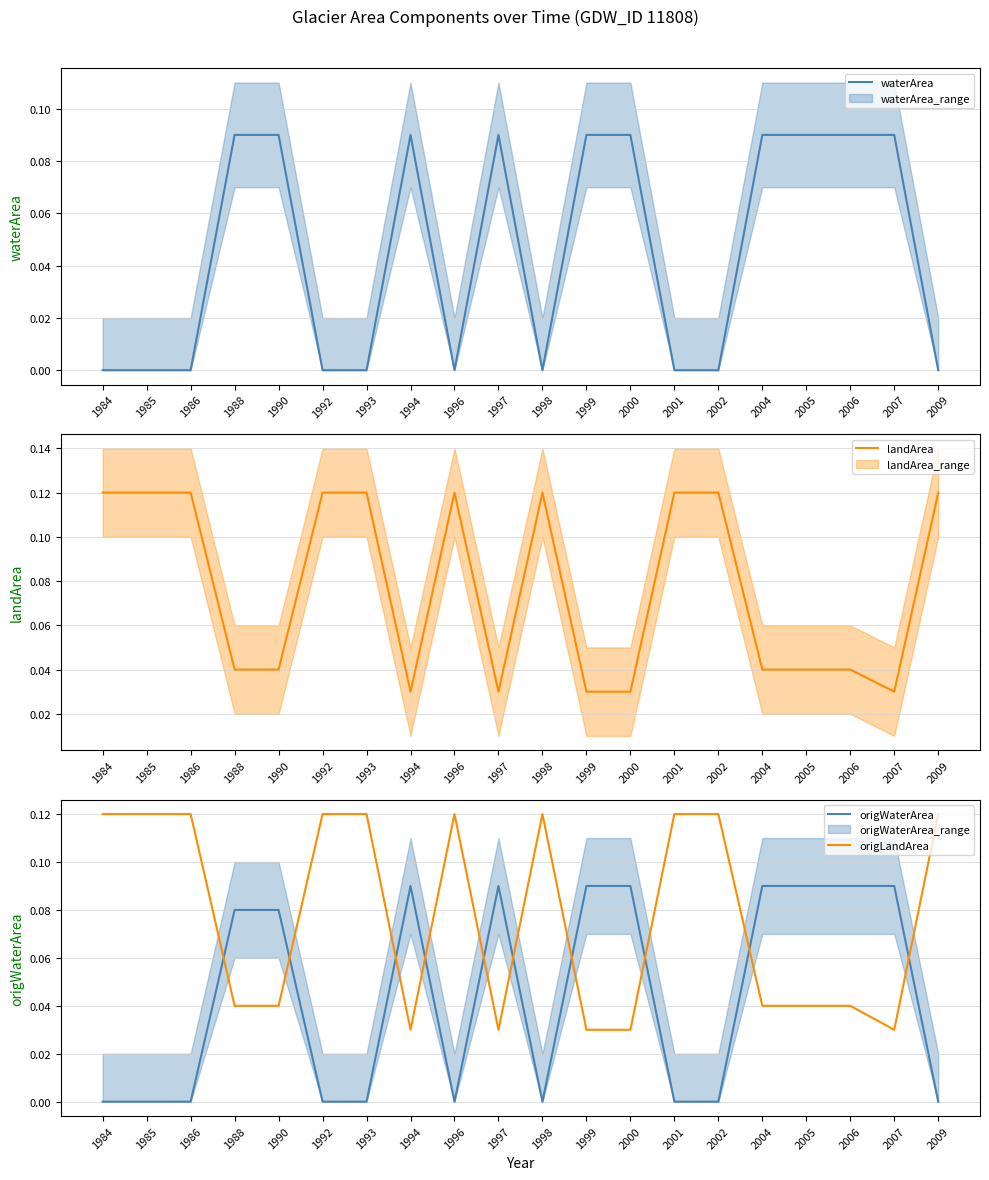

Which series ends up on top after the final intersection of landArea and origWaterArea?

landArea